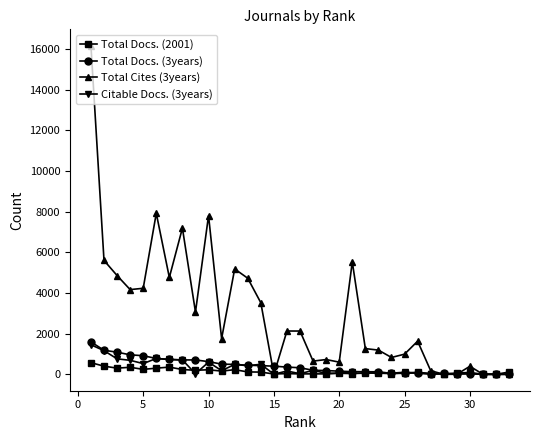

Which series has the widest spread of values?

Total Cites (3years)